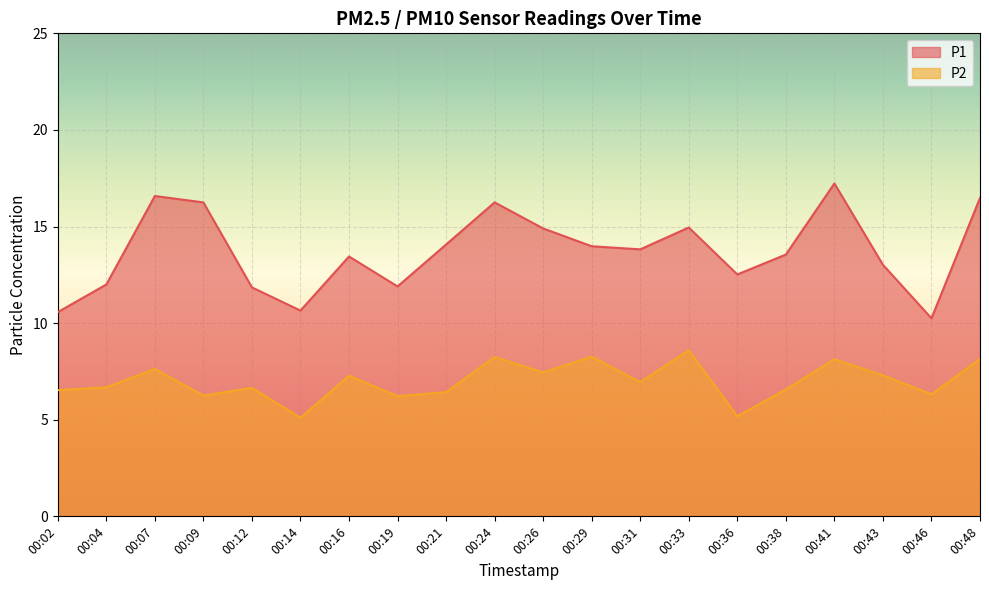

What is the difference between the P1 values at 00:43 and 00:14?

2.4